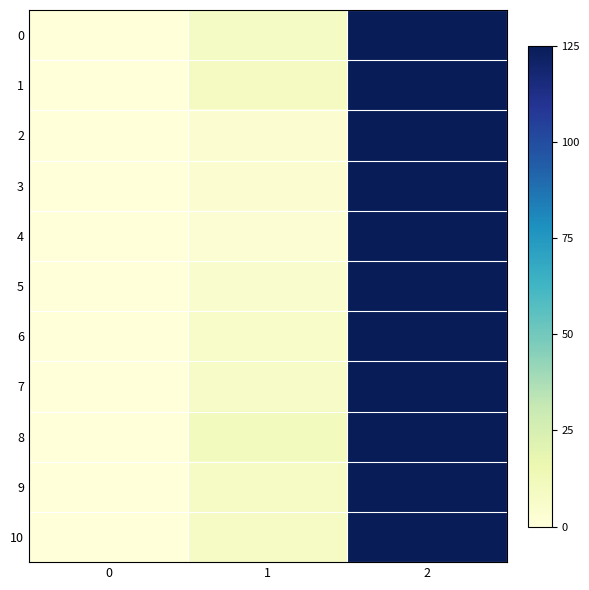

Which series has the largest total across all categories?

8